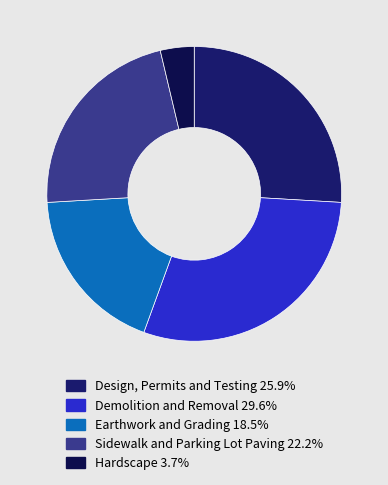

Between Demolition and Removal and Hardscape, which is larger?

Demolition and Removal